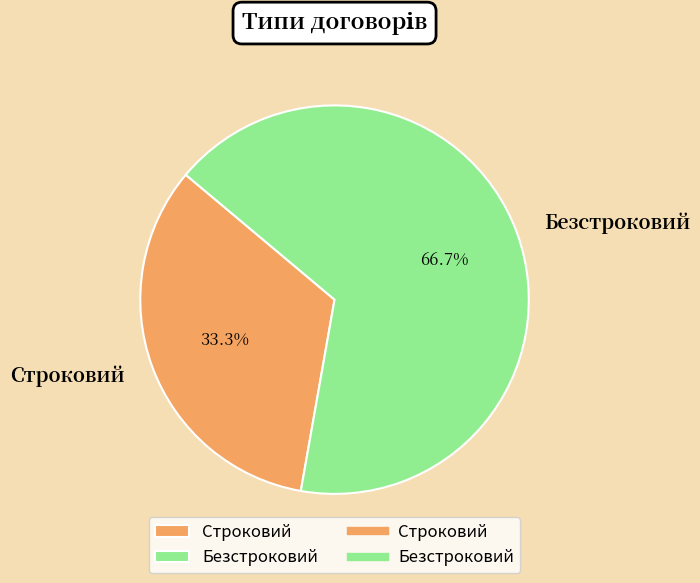

What is the majority slice?

Безстроковий